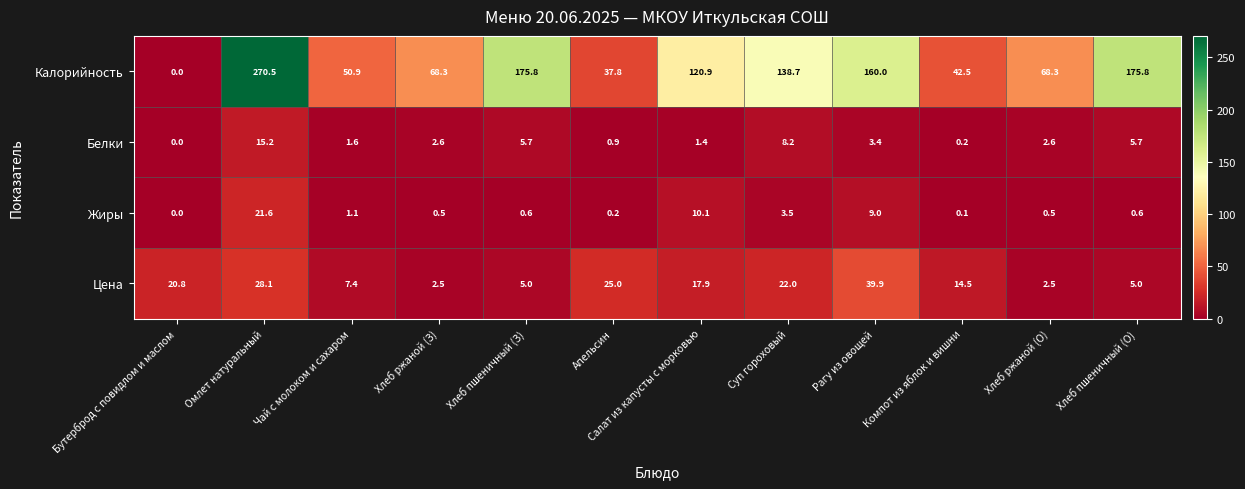

What is the maximum value for Калорийность?

270.5